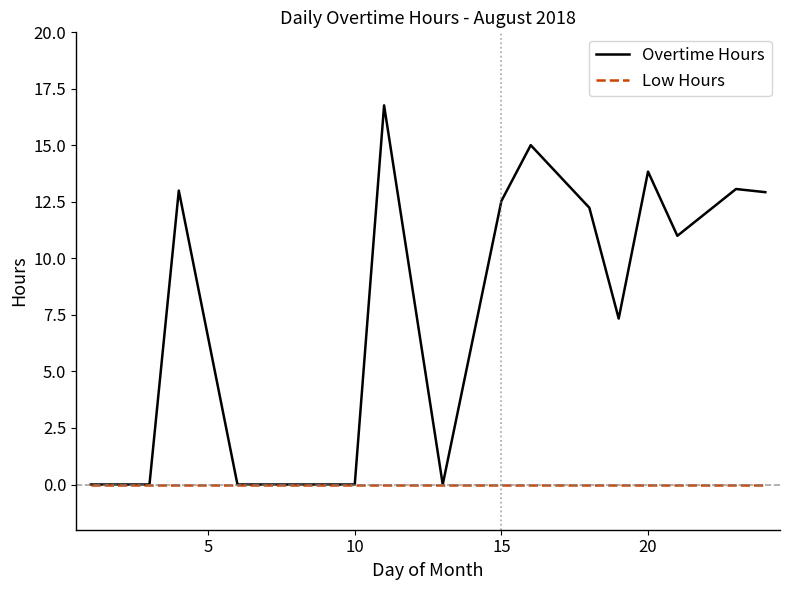

What are all the series names shown in the legend?

Overtime Hours, Low Hours